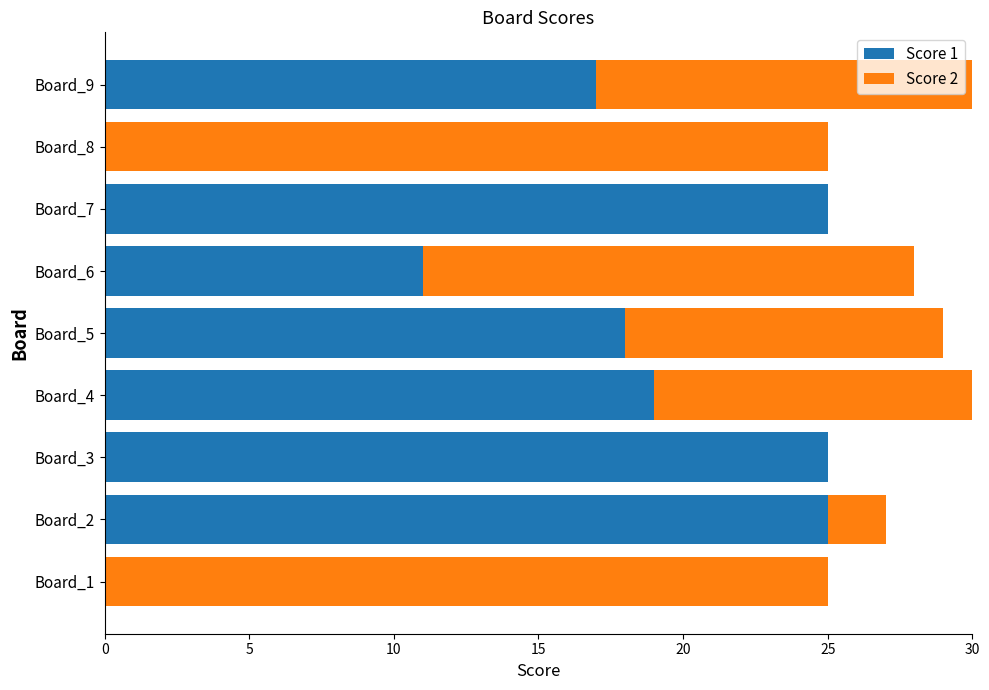

List the series in order of their overall mean, lowest first.

Score 2, Score 1